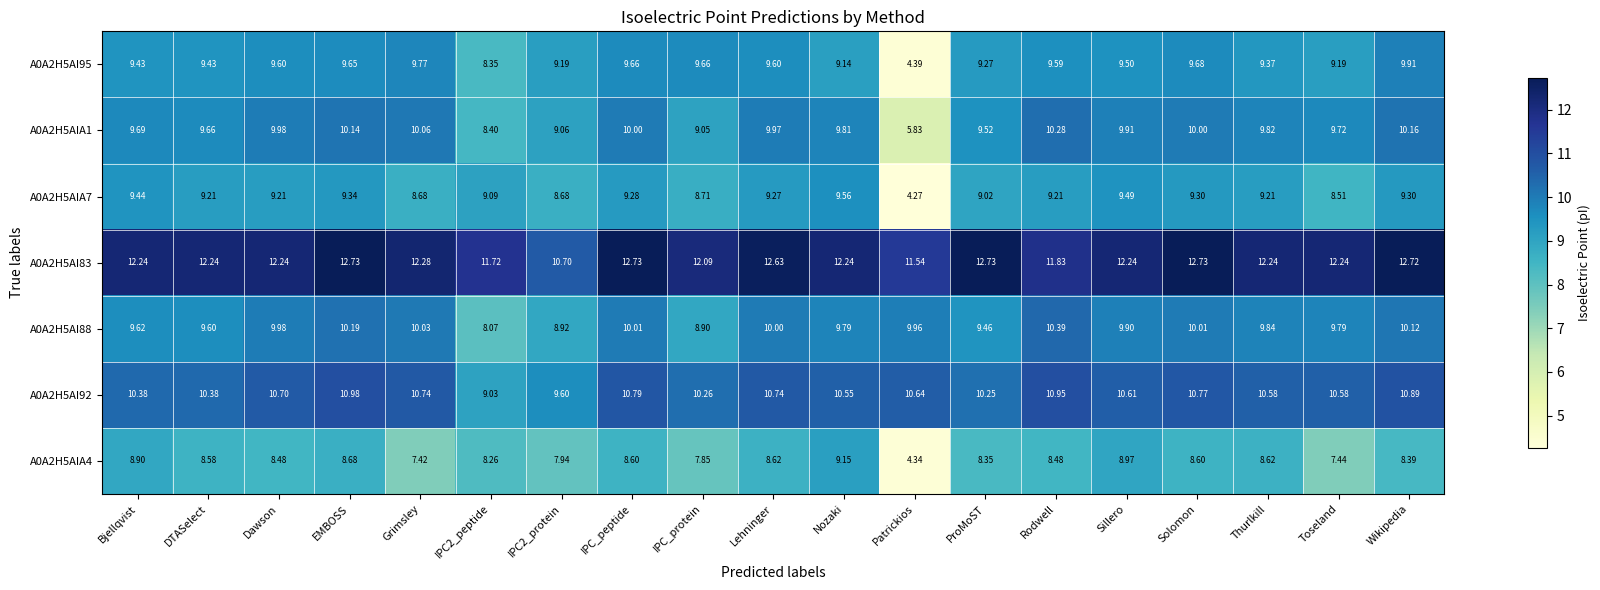

At which category is the sum across all series the highest?

EMBOSS